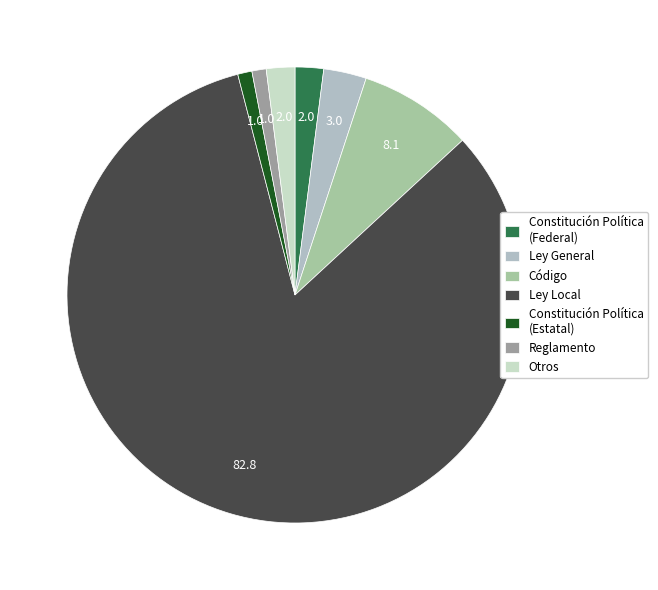

How many segments does this pie chart have?

7